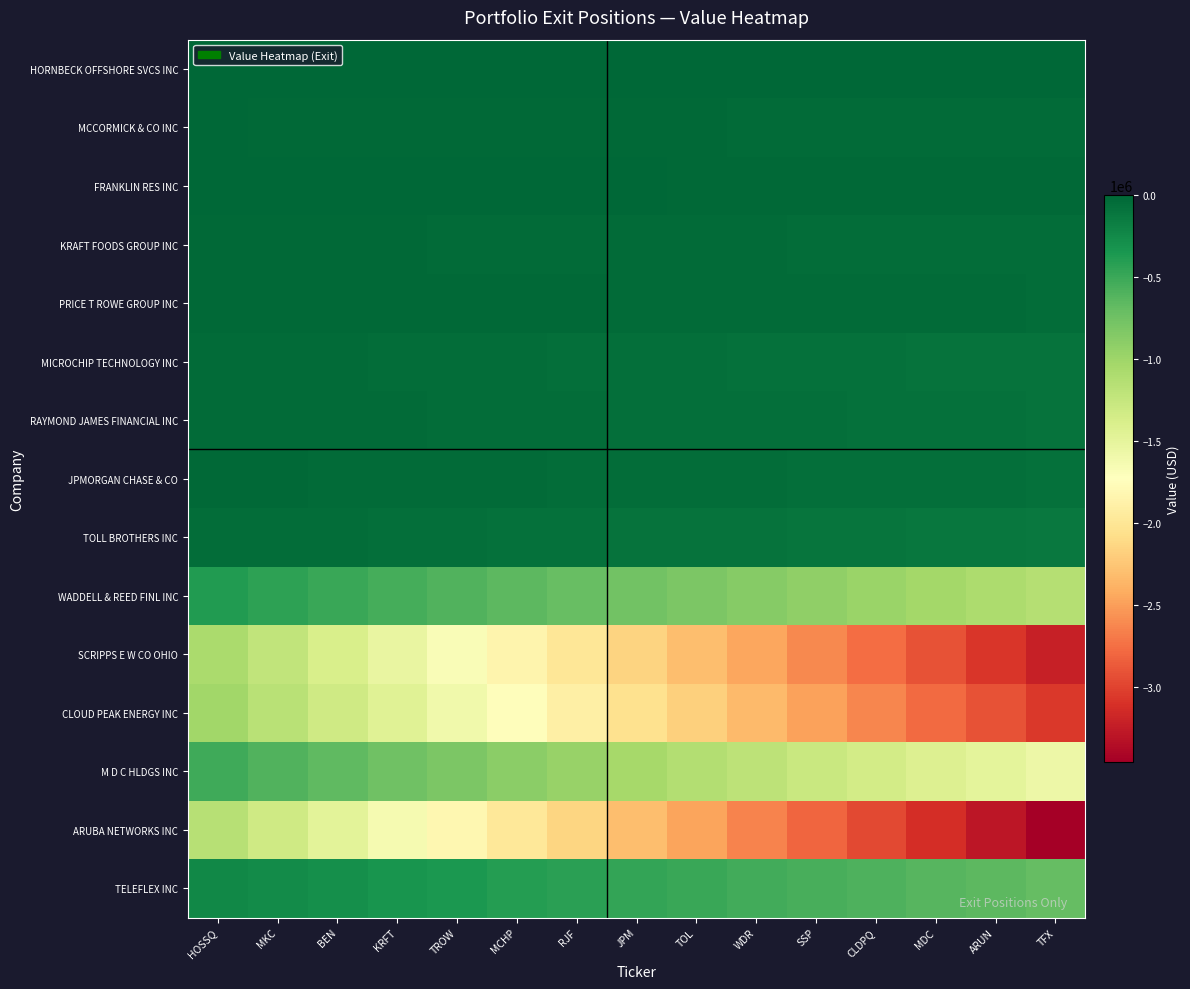

Reading right to left, list all the values displayed in this chart.

HORNBECK OFFSHORE SVCS INC: TFX=0.0	ARUN=0.0	MDC=0.0	CLDPQ=0.0	SSP=0.0	WDR=0.0	TOL=0.0	JPM=0.0	RJF=0.0	MCHP=0.0	TROW=0.0	KRFT=0.0	BEN=0.0	MKC=0.0	HOSSQ=0.0
MCCORMICK & CO INC: TFX=-35704.5	ARUN=-34004.3	MDC=-32304.1	CLDPQ=-30603.9	SSP=-28903.6	WDR=-27203.4	TOL=-25503.2	JPM=-23803.0	RJF=-22102.8	MCHP=-20402.6	TROW=-18702.4	KRFT=-17002.1	BEN=-15301.9	MKC=-13601.7	HOSSQ=-11901.5
FRANKLIN RES INC: TFX=-19047.0	ARUN=-18140.0	MDC=-17233.0	CLDPQ=-16326.0	SSP=-15419.0	WDR=-14512.0	TOL=-13605.0	JPM=-12698.0	RJF=-11791.0	MCHP=-10884.0	TROW=-9977.0	KRFT=-9070.0	BEN=-8163.0	MKC=-7256.0	HOSSQ=-6349.0
KRAFT FOODS GROUP INC: TFX=-52171.5	ARUN=-49687.1	MDC=-47202.8	CLDPQ=-44718.4	SSP=-42234.1	WDR=-39749.7	TOL=-37265.4	JPM=-34781.0	RJF=-32296.6	MCHP=-29812.3	TROW=-27327.9	KRFT=-24843.6	BEN=-22359.2	MKC=-19874.9	HOSSQ=-17390.5
PRICE T ROWE GROUP INC: TFX=-41743.5	ARUN=-39755.7	MDC=-37767.9	CLDPQ=-35780.1	SSP=-33792.4	WDR=-31804.6	TOL=-29816.8	JPM=-27829.0	RJF=-25841.2	MCHP=-23853.4	TROW=-21865.6	KRFT=-19877.9	BEN=-17890.1	MKC=-15902.3	HOSSQ=-13914.5
MICROCHIP TECHNOLOGY INC: TFX=-92979.0	ARUN=-88551.4	MDC=-84123.9	CLDPQ=-79696.3	SSP=-75268.7	WDR=-70841.1	TOL=-66413.6	JPM=-61986.0	RJF=-57558.4	MCHP=-53130.9	TROW=-48703.3	KRFT=-44275.7	BEN=-39848.1	MKC=-35420.6	HOSSQ=-30993.0
RAYMOND JAMES FINANCIAL INC: TFX=-82179.0	ARUN=-78265.7	MDC=-74352.4	CLDPQ=-70439.1	SSP=-66525.9	WDR=-62612.6	TOL=-58699.3	JPM=-54786.0	RJF=-50872.7	MCHP=-46959.4	TROW=-43046.1	KRFT=-39132.9	BEN=-35219.6	MKC=-31306.3	HOSSQ=-27393.0
JPMORGAN CHASE & CO: TFX=-69766.5	ARUN=-66444.3	MDC=-63122.1	CLDPQ=-59799.9	SSP=-56477.6	WDR=-53155.4	TOL=-49833.2	JPM=-46511.0	RJF=-43188.8	MCHP=-39866.6	TROW=-36544.4	KRFT=-33222.1	BEN=-29899.9	MKC=-26577.7	HOSSQ=-23255.5
TOLL BROTHERS INC: TFX=-122140.5	ARUN=-116324.3	MDC=-110508.1	CLDPQ=-104691.9	SSP=-98875.6	WDR=-93059.4	TOL=-87243.2	JPM=-81427.0	RJF=-75610.8	MCHP=-69794.6	TROW=-63978.4	KRFT=-58162.1	BEN=-52345.9	MKC=-46529.7	HOSSQ=-40713.5
WADDELL & REED FINL INC: TFX=-1143975.0	ARUN=-1089500.0	MDC=-1035025.0	CLDPQ=-980550.0	SSP=-926075.0	WDR=-871600.0	TOL=-817125.0	JPM=-762650.0	RJF=-708175.0	MCHP=-653700.0	TROW=-599225.0	KRFT=-544750.0	BEN=-490275.0	MKC=-435800.0	HOSSQ=-381325.0
SCRIPPS E W CO OHIO: TFX=-3221781.0	ARUN=-3068362.9	MDC=-2914944.7	CLDPQ=-2761526.6	SSP=-2608108.4	WDR=-2454690.3	TOL=-2301272.1	JPM=-2147854.0	RJF=-1994435.9	MCHP=-1841017.7	TROW=-1687599.6	KRFT=-1534181.4	BEN=-1380763.3	MKC=-1227345.1	HOSSQ=-1073927.0
CLOUD PEAK ENERGY INC: TFX=-3060583.5	ARUN=-2914841.4	MDC=-2769099.4	CLDPQ=-2623357.3	SSP=-2477615.2	WDR=-2331873.1	TOL=-2186131.1	JPM=-2040389.0	RJF=-1894646.9	MCHP=-1748904.9	TROW=-1603162.8	KRFT=-1457420.7	BEN=-1311678.6	MKC=-1165936.6	HOSSQ=-1020194.5
M D C HLDGS INC: TFX=-1569303.0	ARUN=-1494574.3	MDC=-1419845.6	CLDPQ=-1345116.9	SSP=-1270388.1	WDR=-1195659.4	TOL=-1120930.7	JPM=-1046202.0	RJF=-971473.3	MCHP=-896744.6	TROW=-822015.9	KRFT=-747287.1	BEN=-672558.4	MKC=-597829.7	HOSSQ=-523101.0
ARUBA NETWORKS INC: TFX=-3456670.5	ARUN=-3292067.1	MDC=-3127463.8	CLDPQ=-2962860.4	SSP=-2798257.1	WDR=-2633653.7	TOL=-2469050.4	JPM=-2304447.0	RJF=-2139843.6	MCHP=-1975240.3	TROW=-1810636.9	KRFT=-1646033.6	BEN=-1481430.2	MKC=-1316826.9	HOSSQ=-1152223.5
TELEFLEX INC: TFX=-691500.0	ARUN=-658571.4	MDC=-625642.9	CLDPQ=-592714.3	SSP=-559785.7	WDR=-526857.1	TOL=-493928.6	JPM=-461000.0	RJF=-428071.4	MCHP=-395142.9	TROW=-362214.3	KRFT=-329285.7	BEN=-296357.1	MKC=-263428.6	HOSSQ=-230500.0